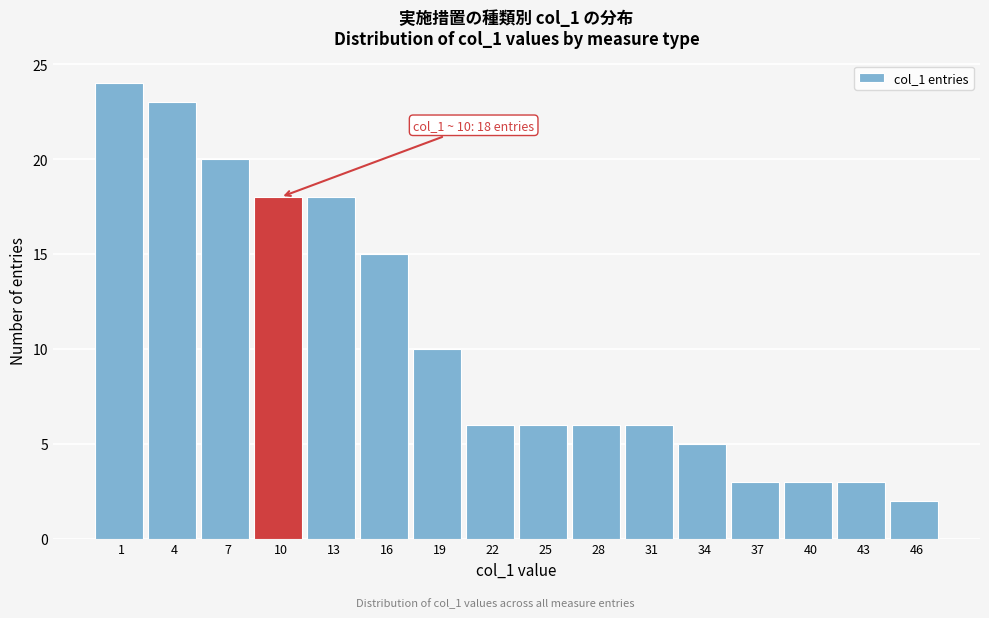

Reading right to left, transcribe all the data shown in this chart.

2	3	3	3	5	6	6	6	6	10	15	18	18	20	23	24